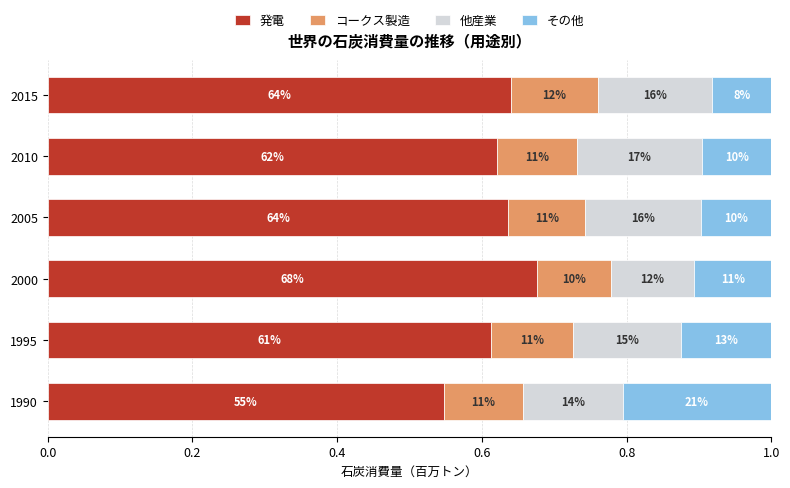

Reading left to right, extract all data points from this chart.

発電: 0.5	0.6	0.7	0.6	0.6	0.6
コークス製造: 0.1	0.1	0.1	0.1	0.1	0.1
他産業: 0.1	0.1	0.1	0.2	0.2	0.2
その他: 0.2	0.1	0.1	0.1	0.1	0.1